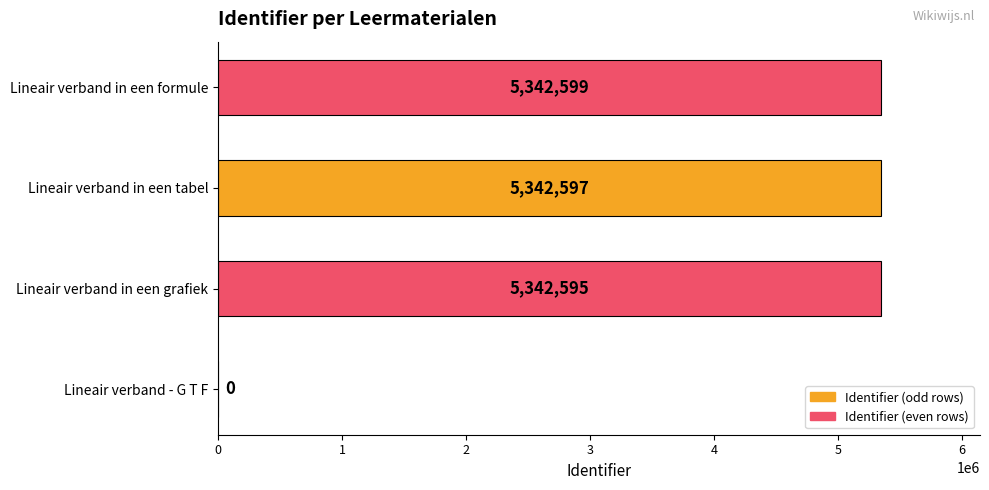

Where is the data nearest to the value 2671299?

Lineair verband in een grafiek